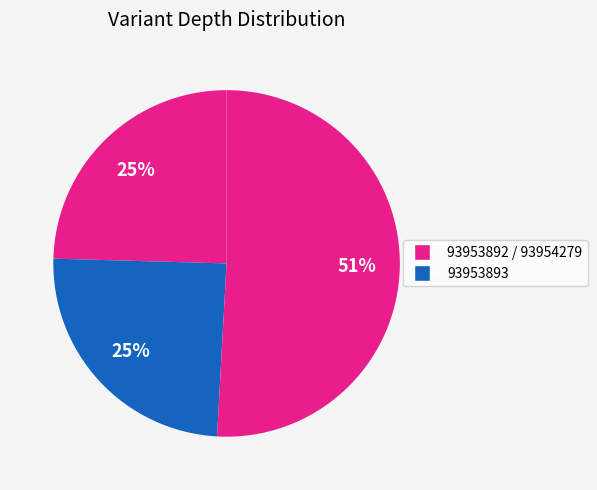

How many segments does this pie chart have?

3